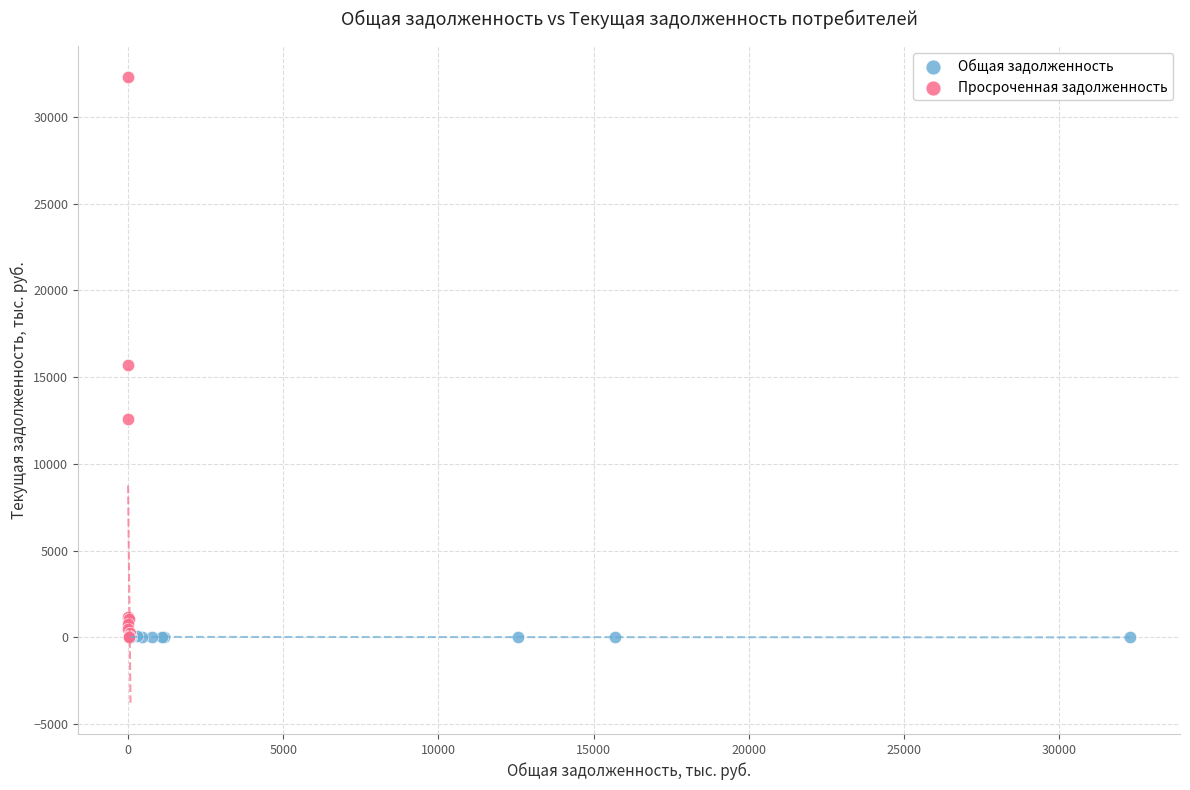

Which series reaches the maximum Y coordinate?

Просроченная задолженность